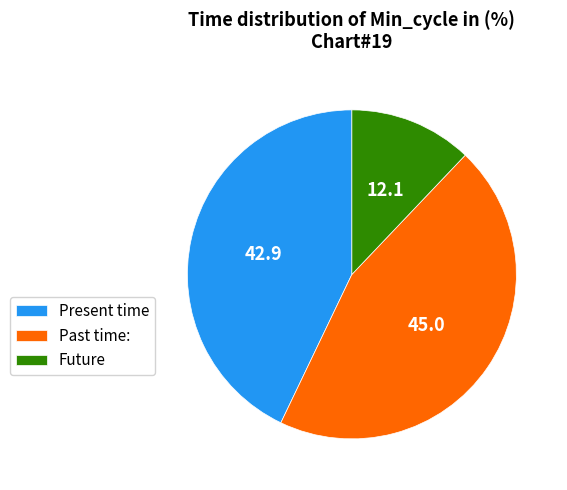

Is it true that Past time: is 45% of the pie?

True